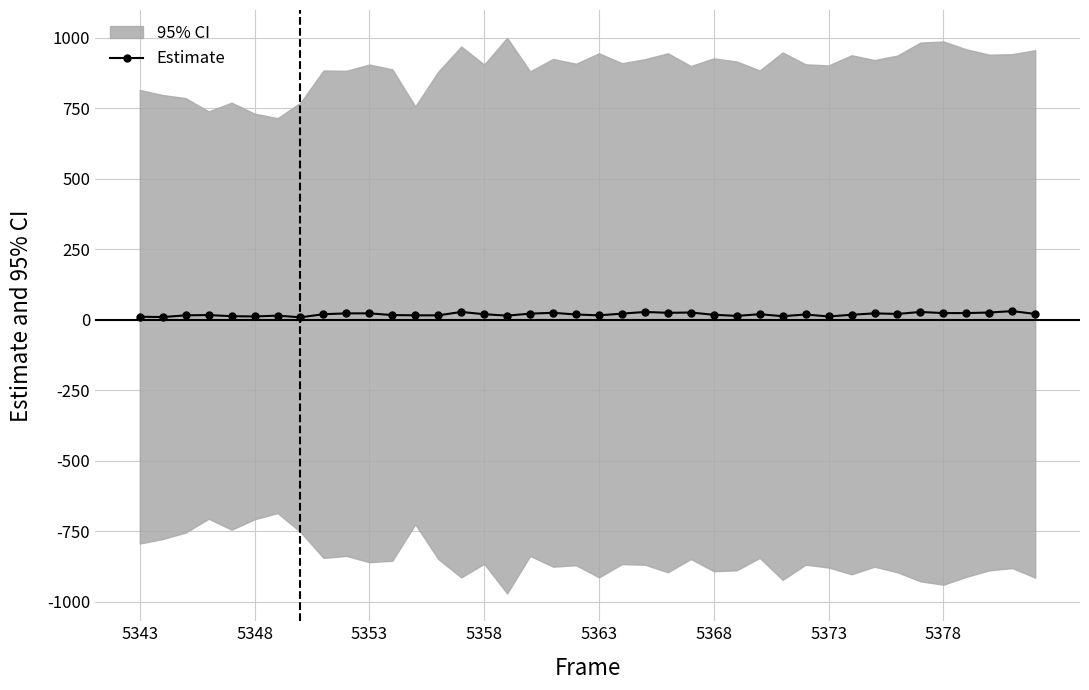

How many data points in Estimate are less than 19?

20